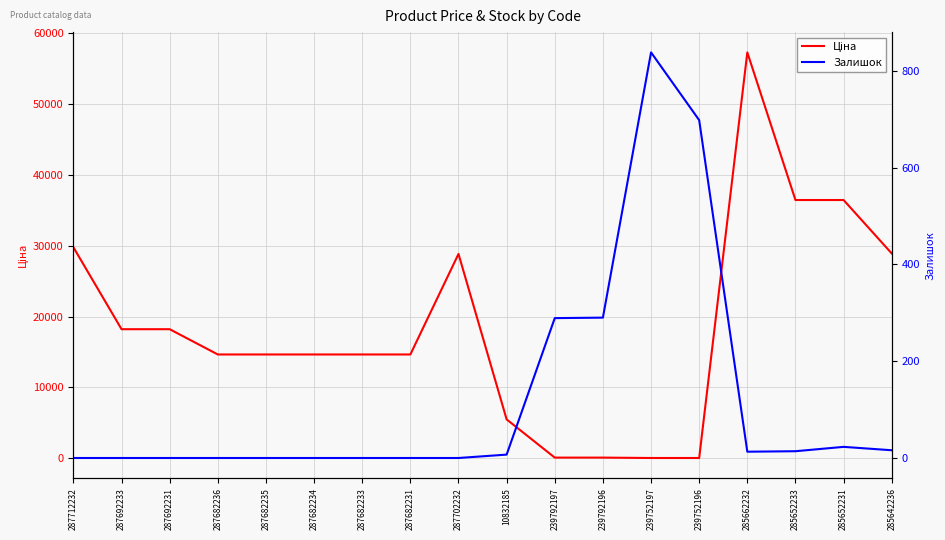

How many positive values does the Залишок series have?

9